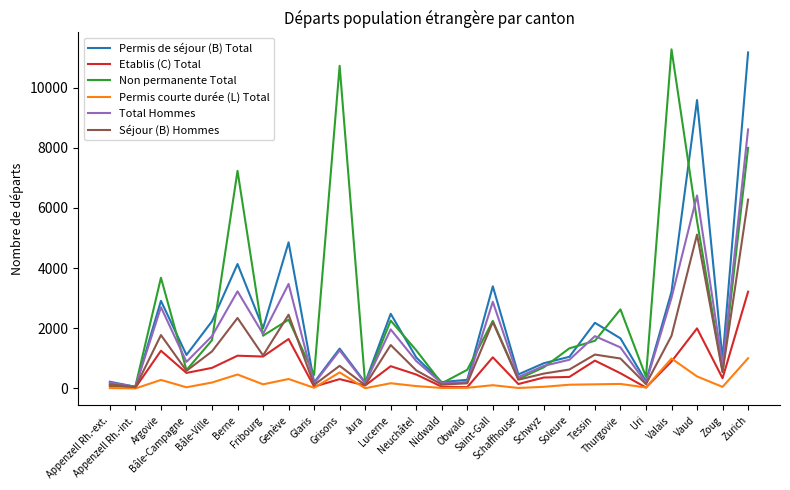

True or false: Total Hommes has a value of 1242 at Saint-Gall.

False